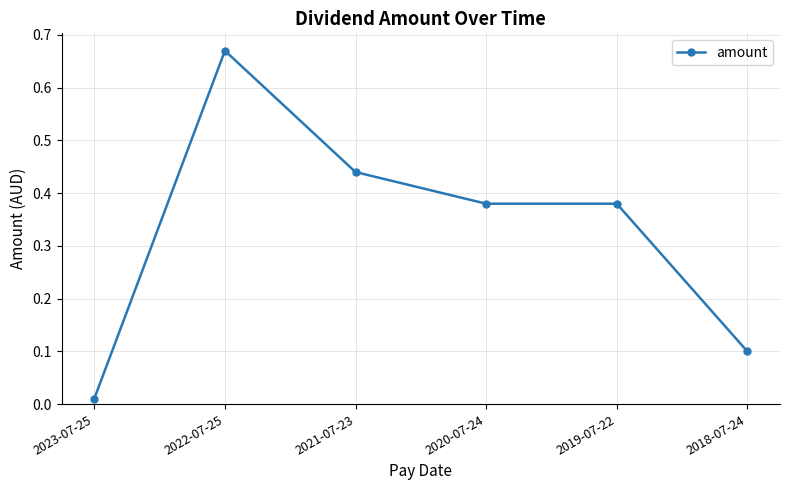

What position from the left is 2022-07-25?

2